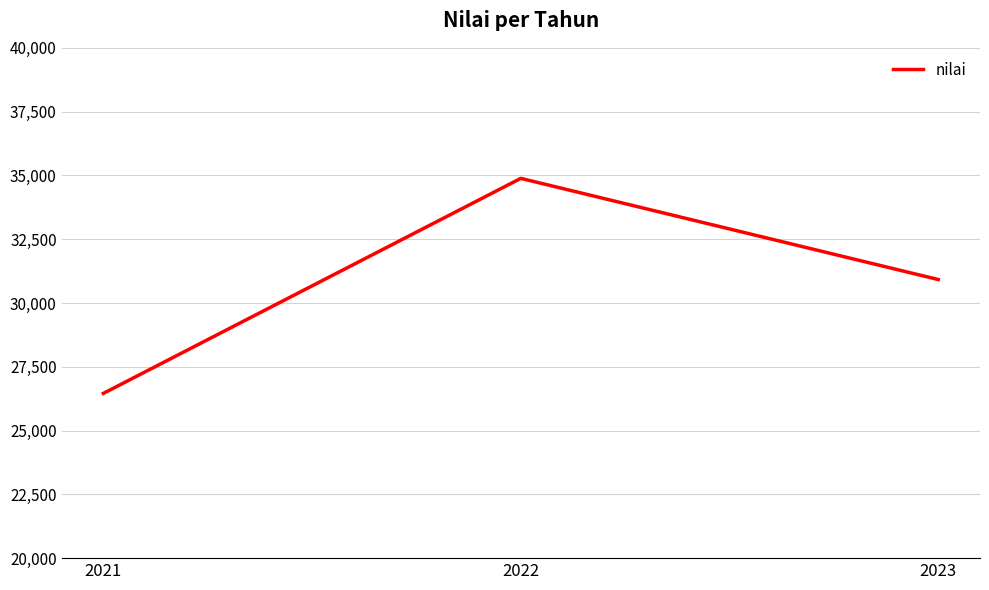

Does the chart display data point markers on the line(s)?

No